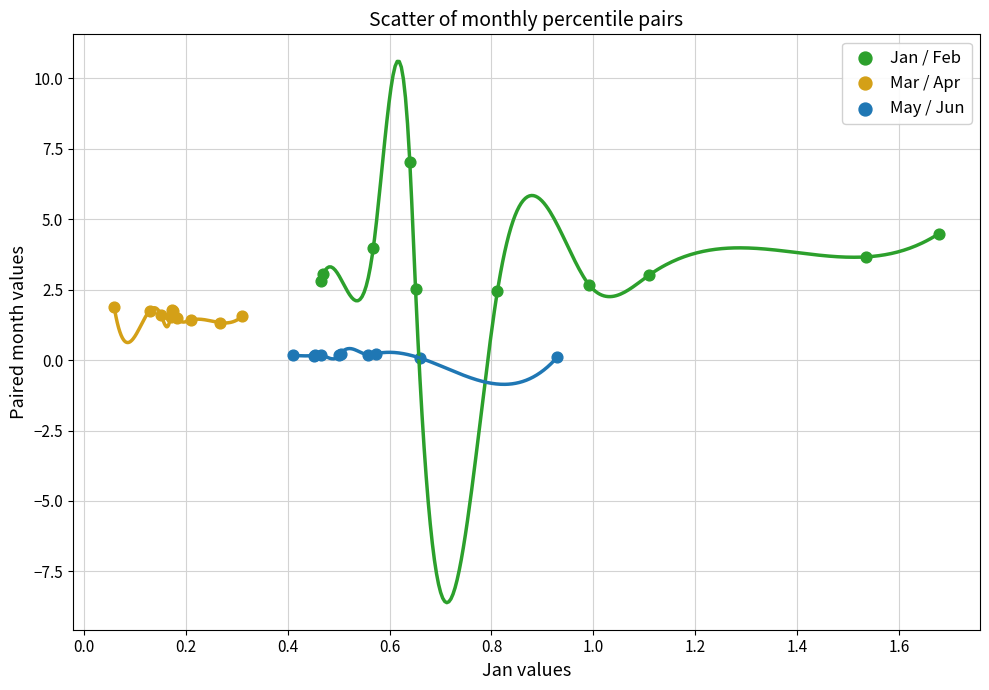

Which series contains the lowest Y value?

May / Jun